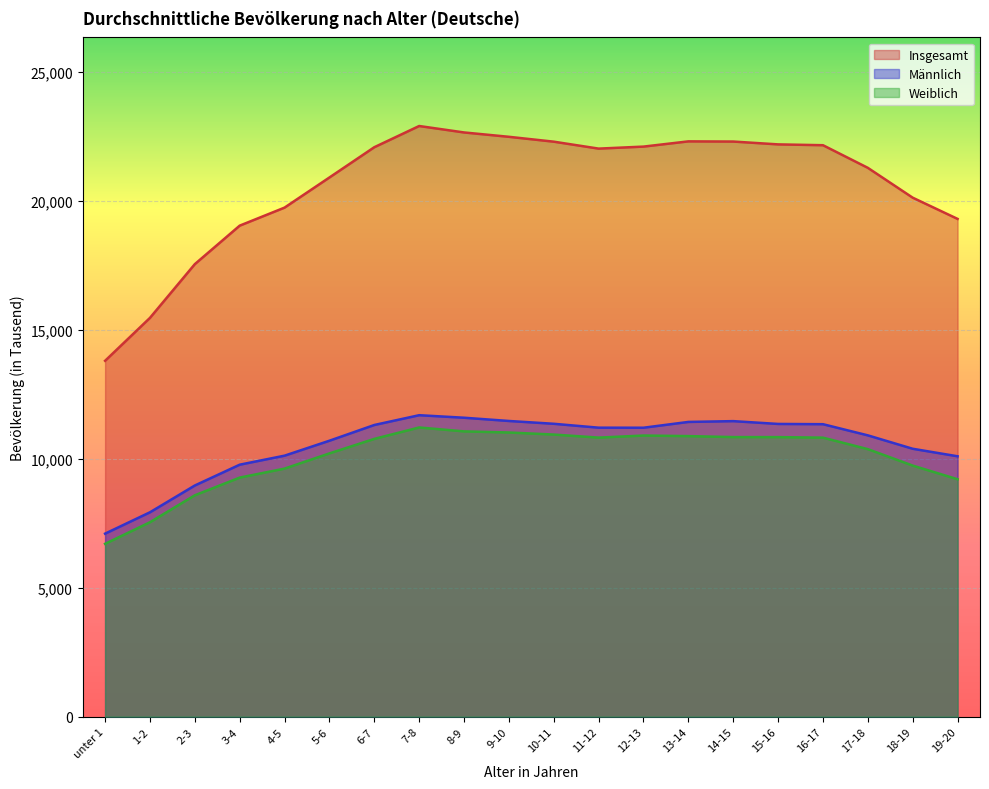

What value does the Männlich series have at unter 1?

7101